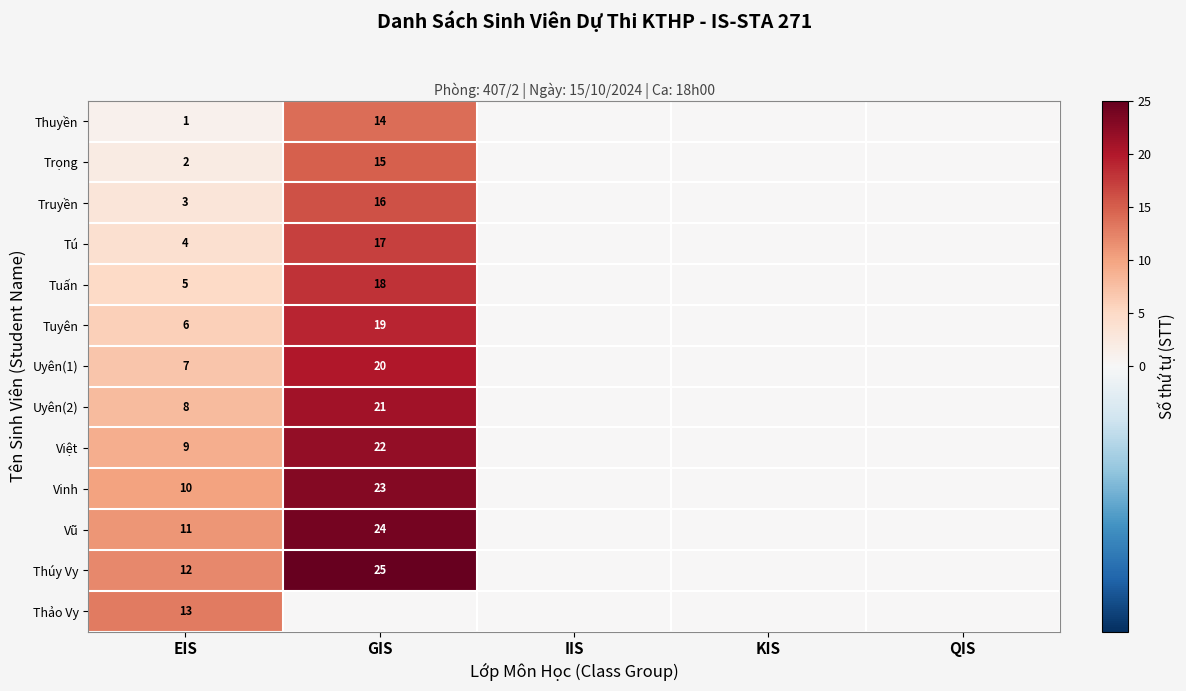

True or false: Tuyên has a value of 19 at GIS.

True